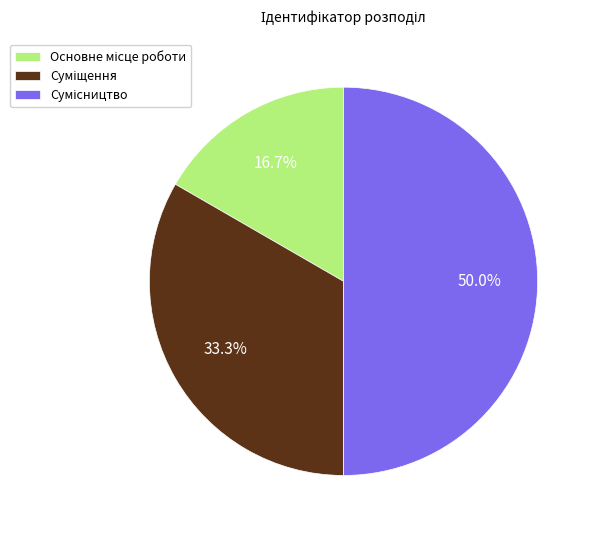

What is the ratio of the value at Основне місце роботи to the value at Сумісництво?

0.3